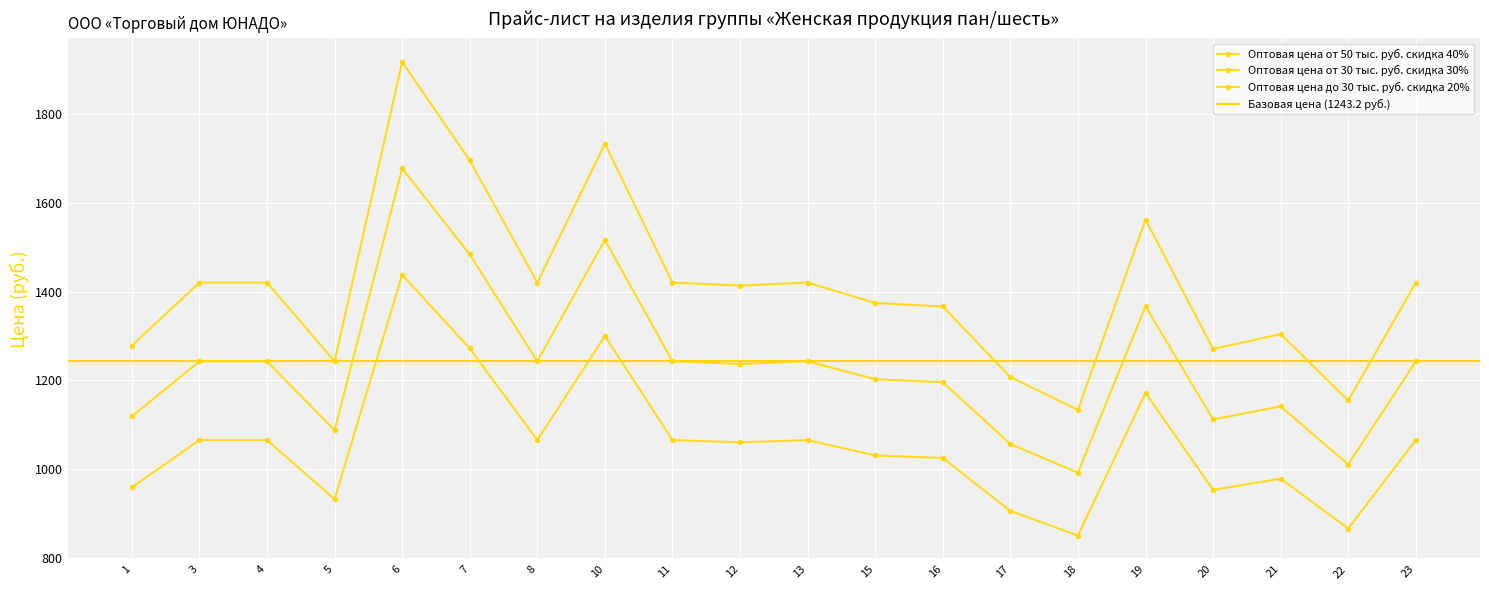

How many values in the Оптовая цена от 30 тыс. руб. скидка 30% series are below 1243?

10